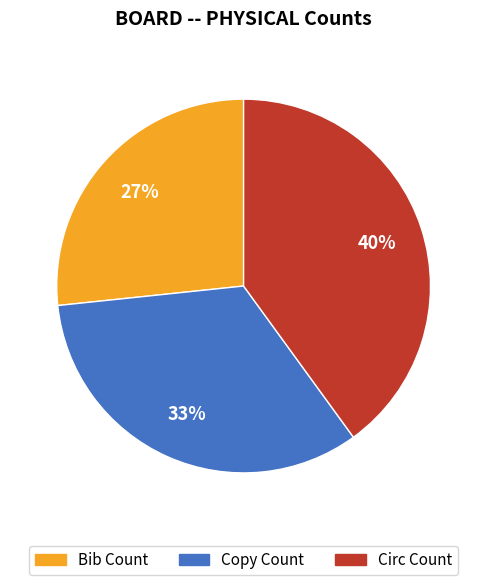

Combined, do Bib Count and Copy Count account for over 50%?

Yes